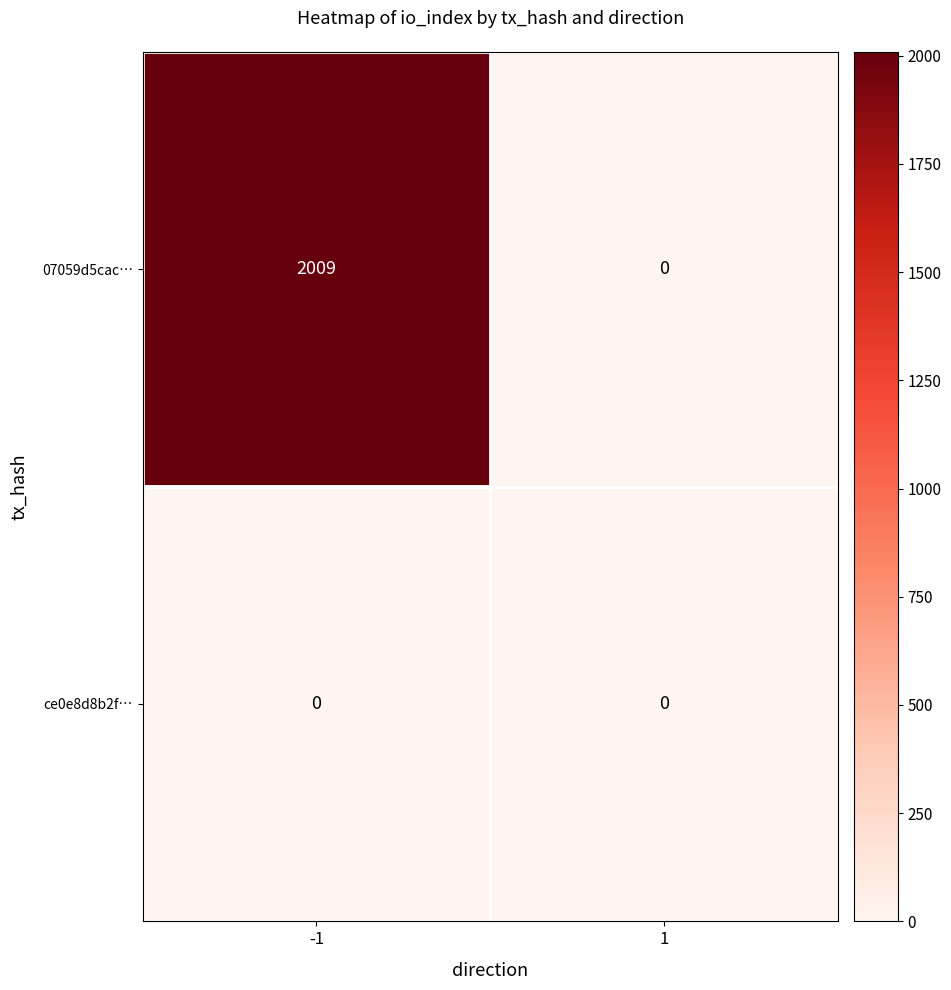

Which series has the largest total across all categories?

07059d5cac…